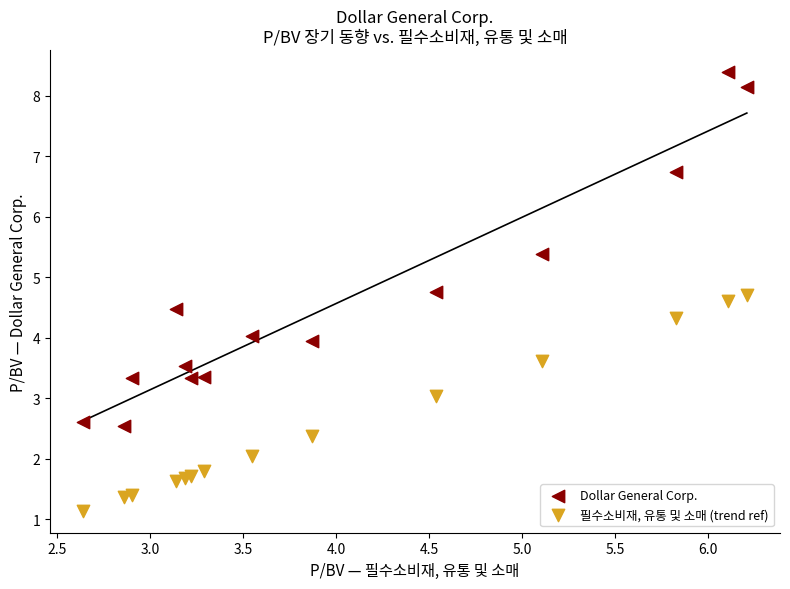

Which series reaches the maximum Y coordinate?

Dollar General Corp.